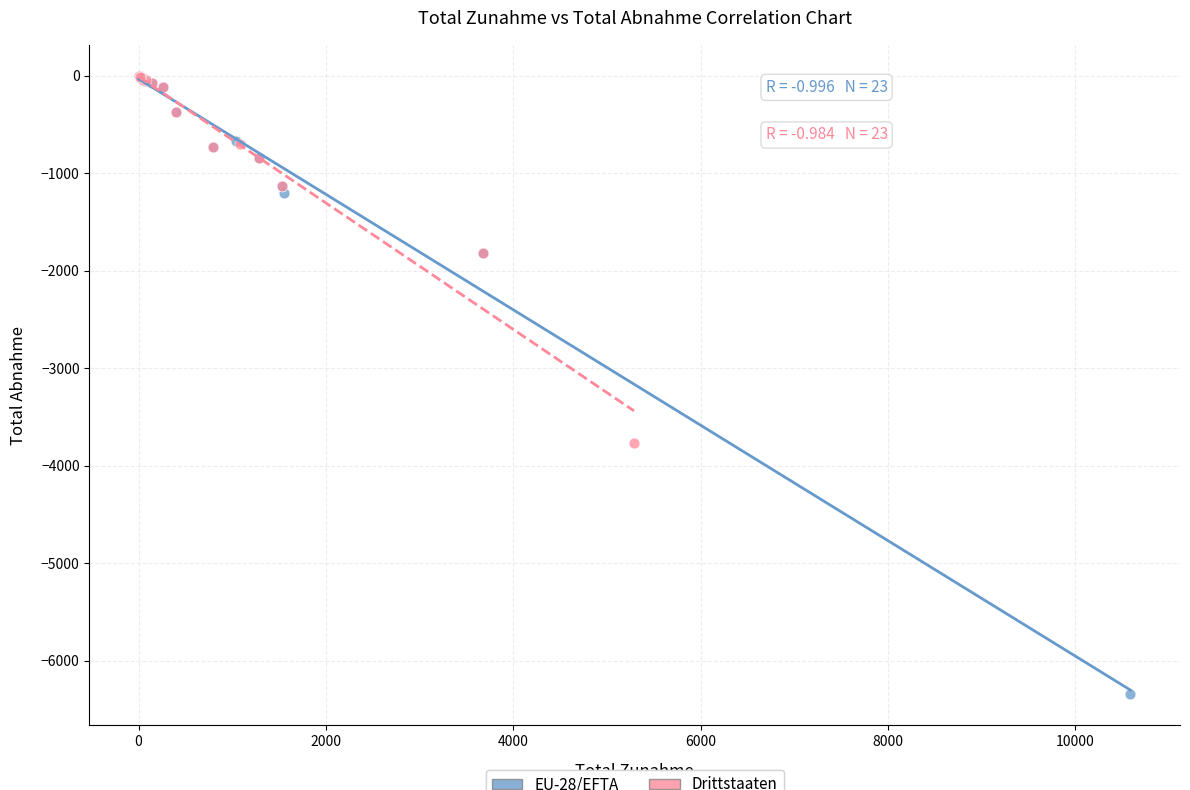

Which series has the widest spread of Y values?

EU-28/EFTA